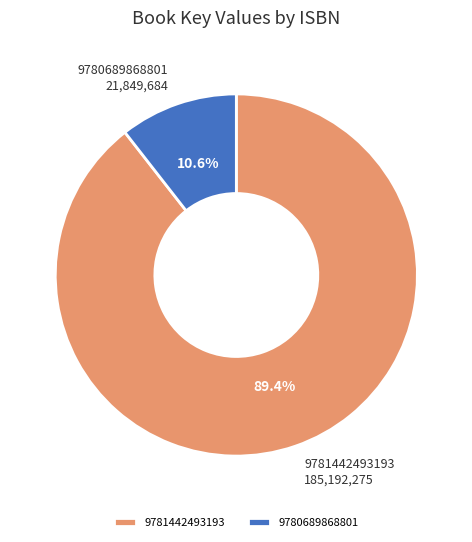

Rank the categories by value from highest to lowest.

9781442493193, 9780689868801